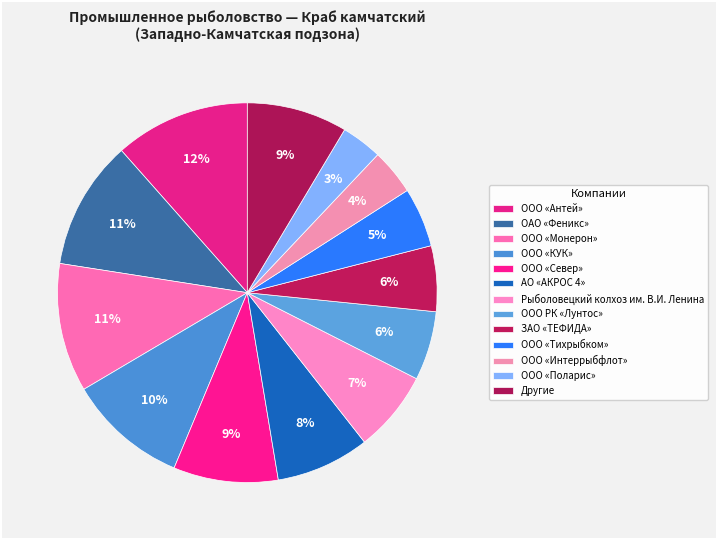

Count the number of slices in the pie.

13